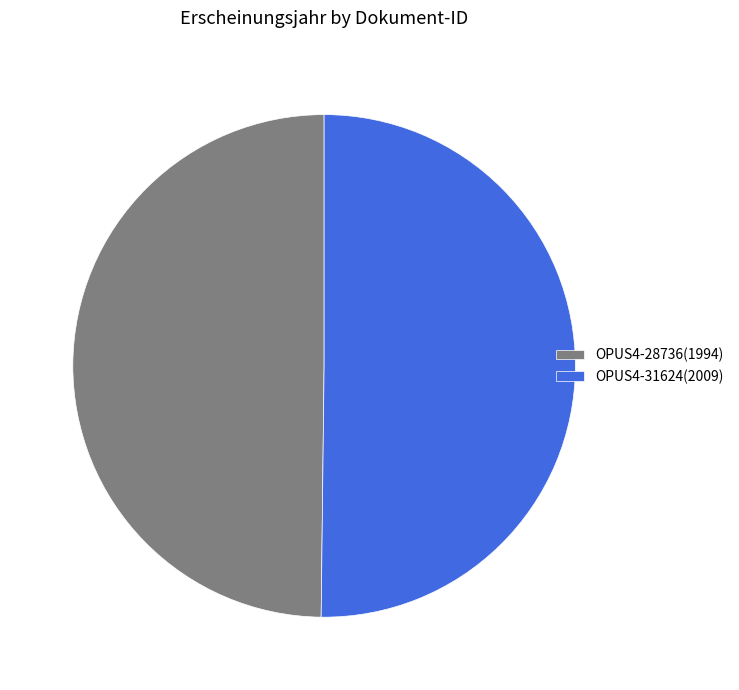

Approximately how many times larger is the value at OPUS4-28736(1994) compared to OPUS4-31624(2009)?

1.0